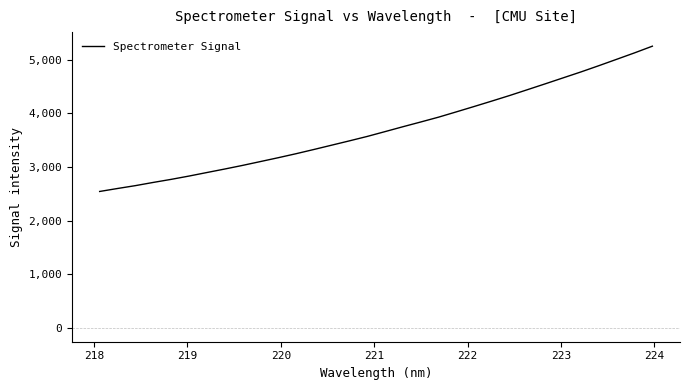

What is the greatest value displayed?

5256.8